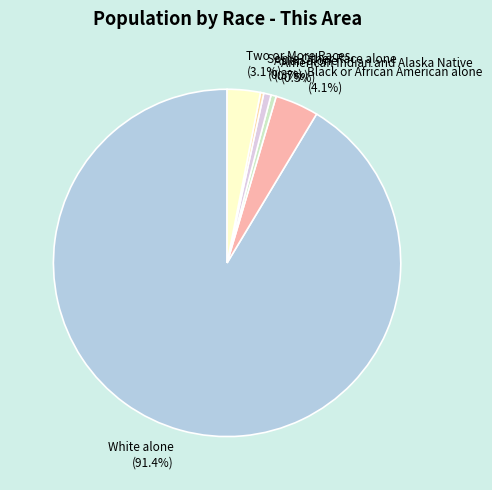

To the nearest percent, what percentage of the pie is Two or More Races?

3%